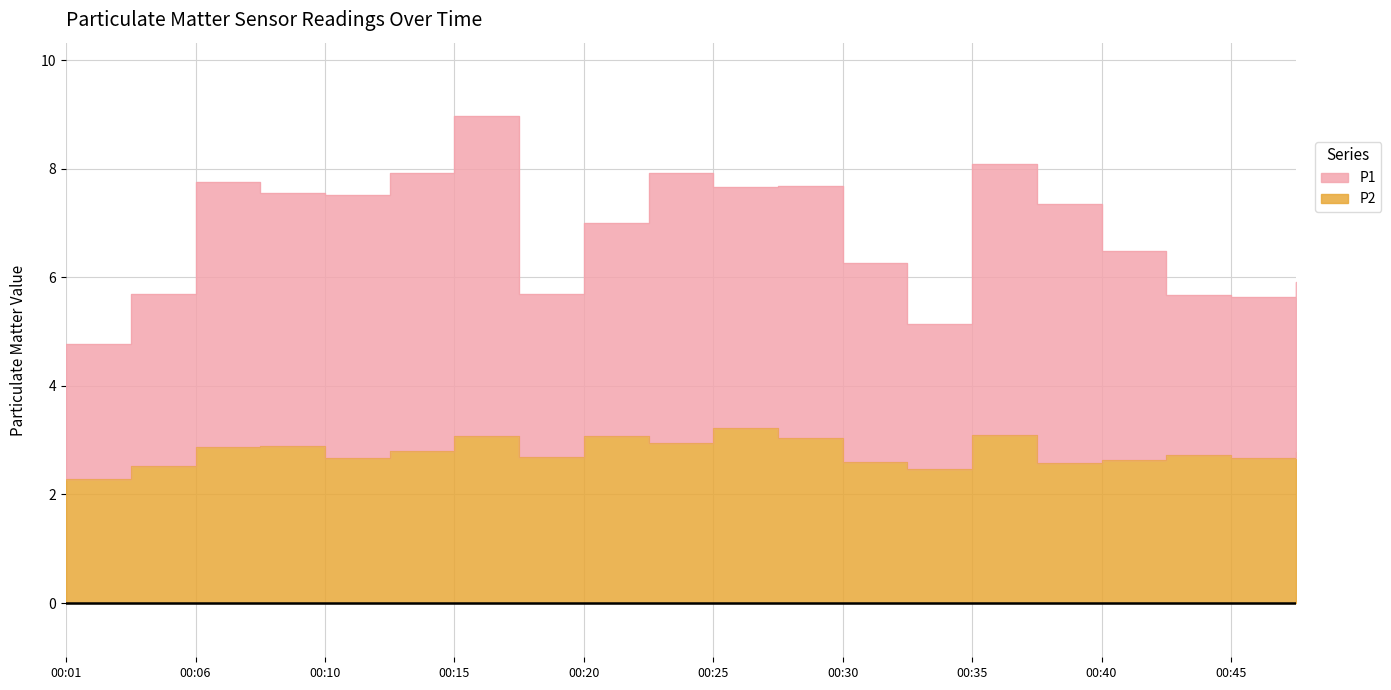

Where is the first local minimum for P2?

00:10